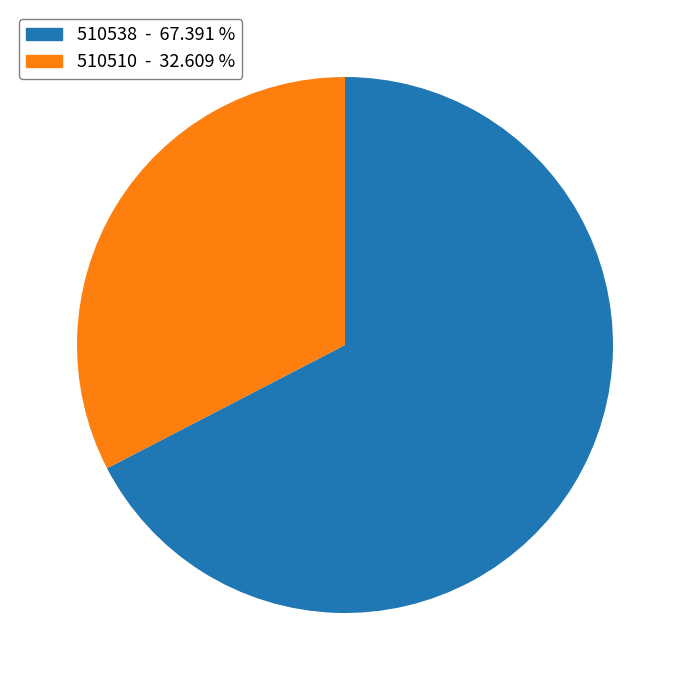

Which category has the biggest portion of the pie?

510538